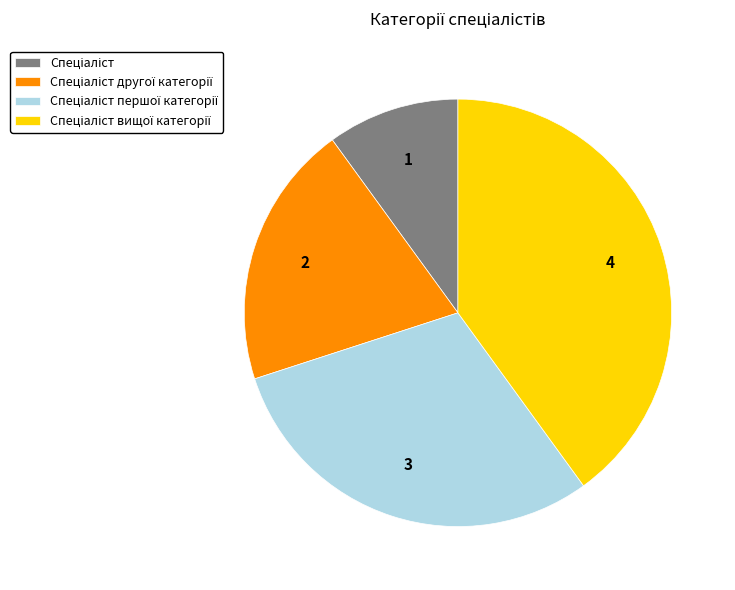

Does any single category account for the majority?

No